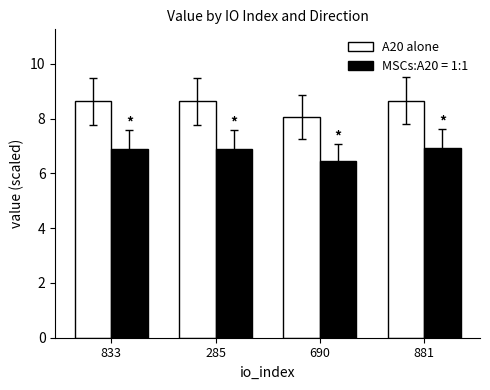

What is the difference between the highest and lowest values at 690?

1.6